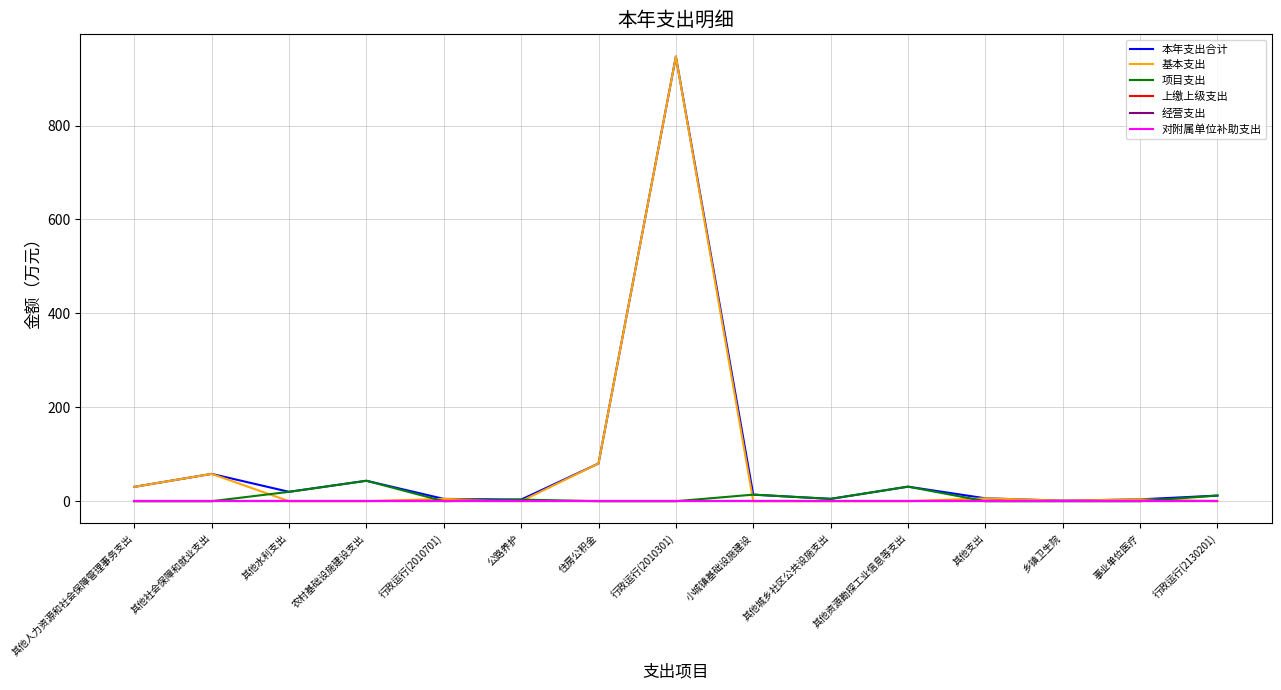

Between 乡镇卫生院 and 住房公积金, which is larger?

住房公积金